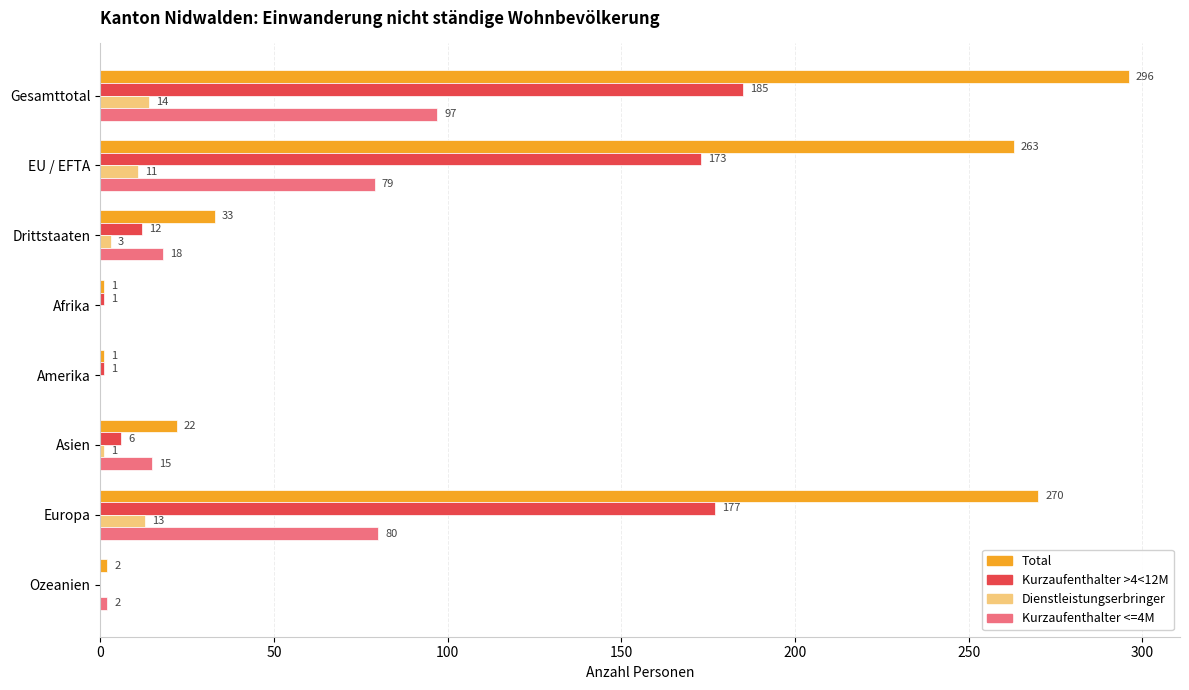

Is it true that Total equals 452 at Europa?

False